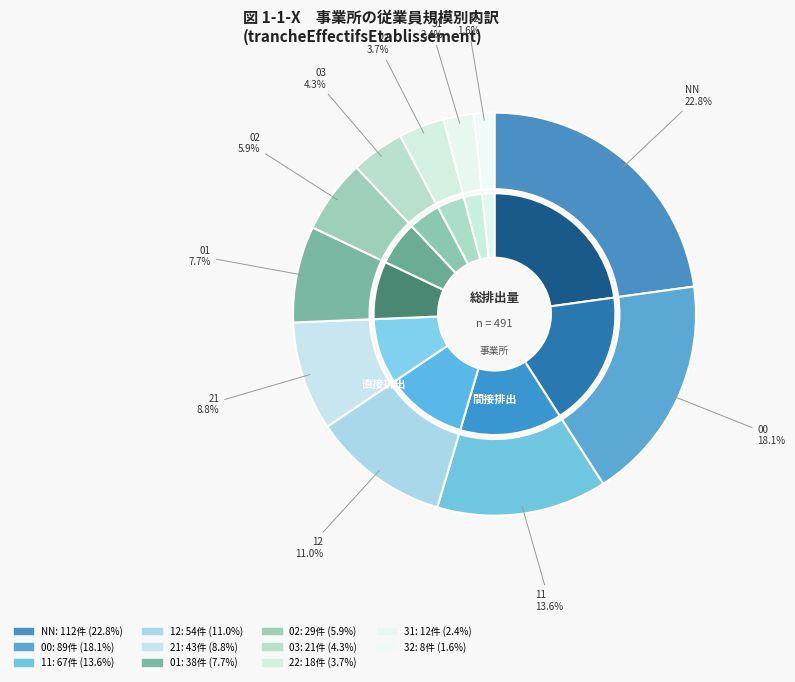

To the nearest percent, what is the average slice percentage?

9%